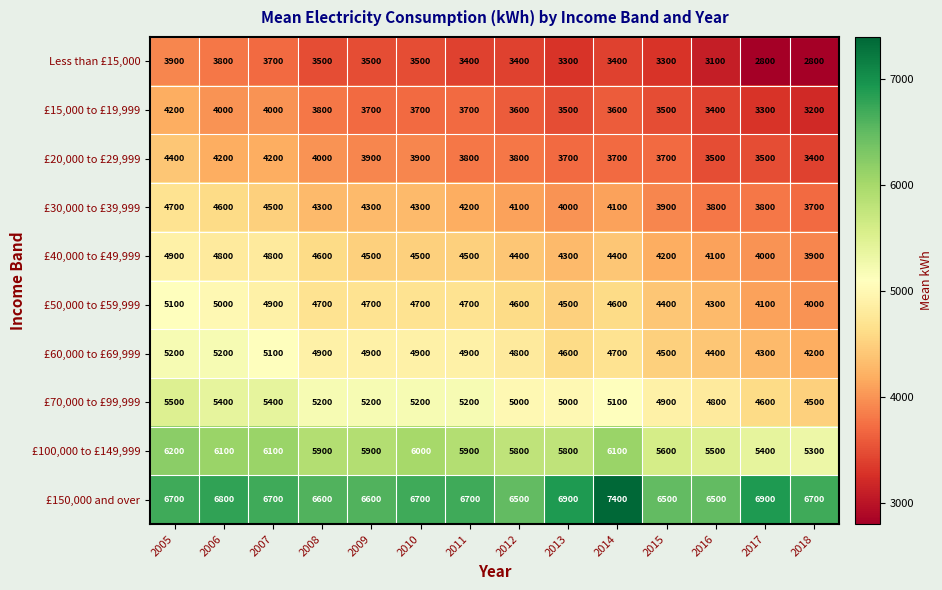

Count the number of categories in the chart.

14